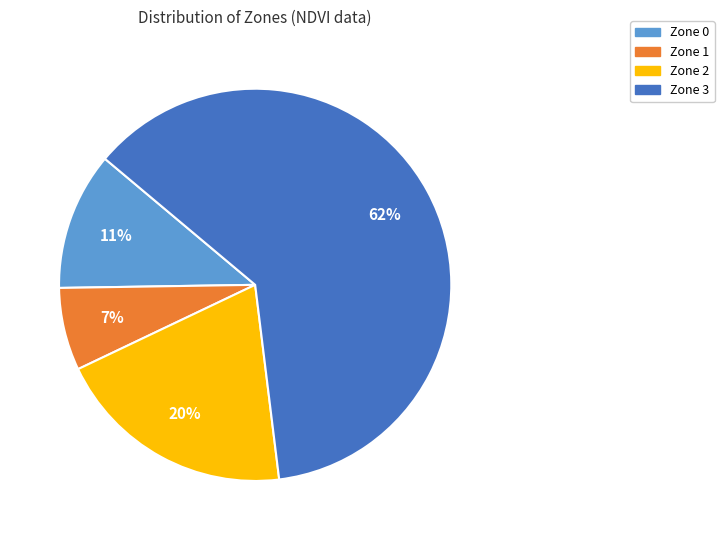

How many slices are in this pie chart?

4